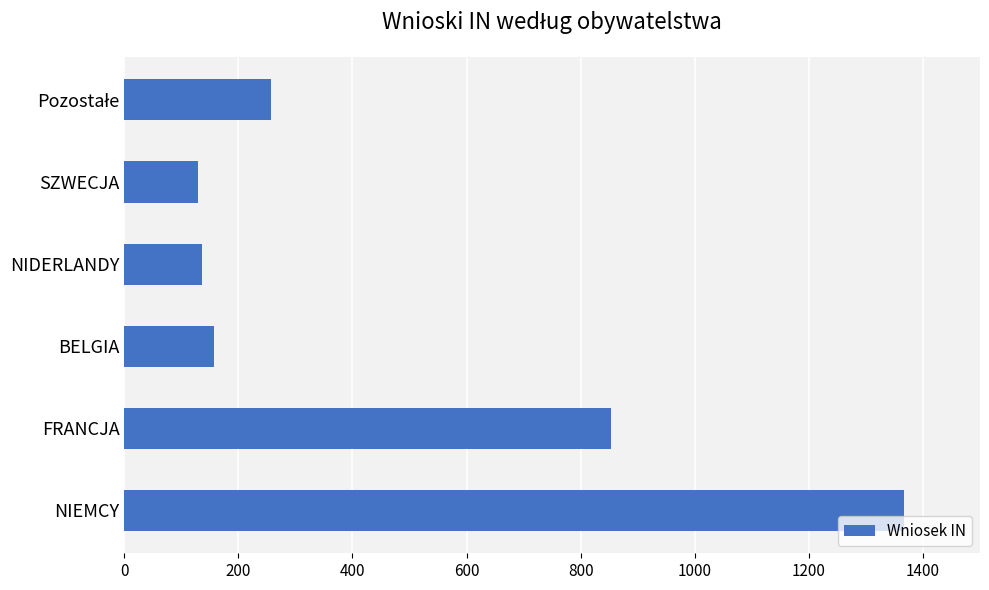

What is the change in value from FRANCJA to SZWECJA?

-724